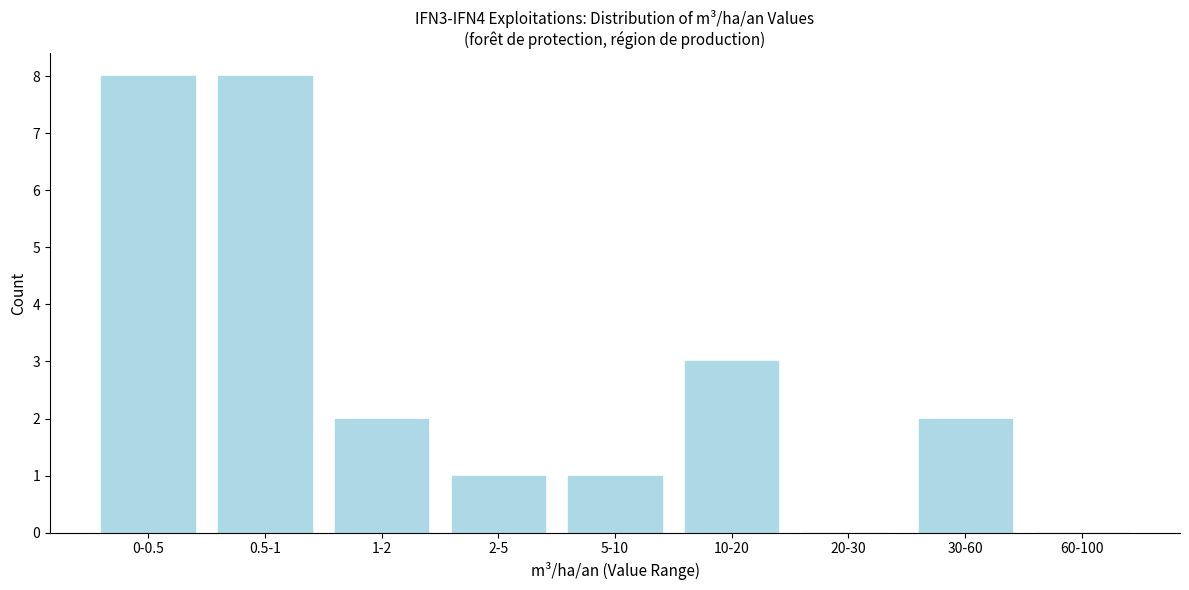

Reading right to left, what are all the values shown in this chart?

60-100=0	30-60=2	20-30=0	10-20=3	5-10=1	2-5=1	1-2=2	0.5-1=8	0-0.5=8